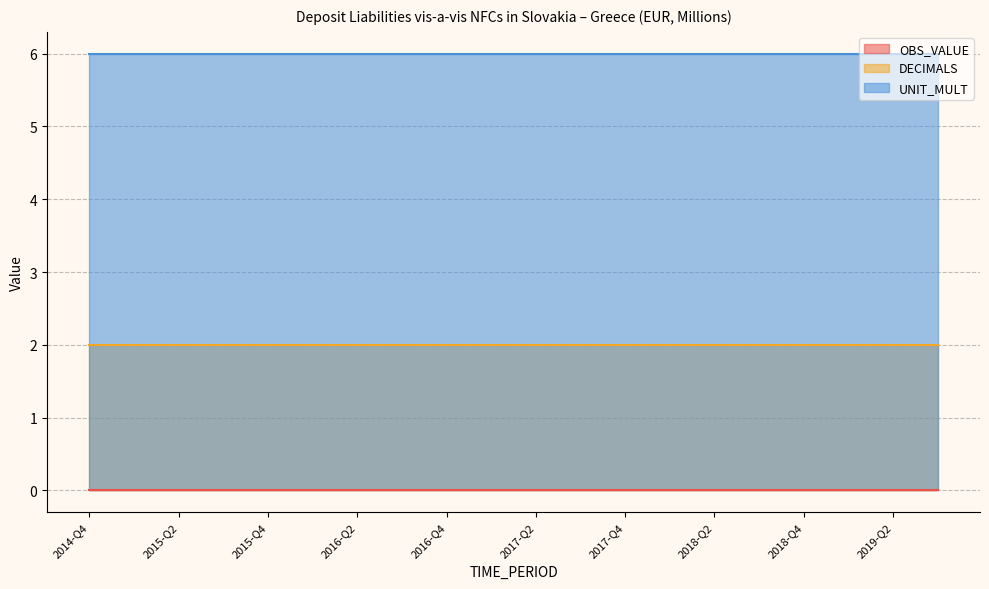

The value of UNIT_MULT at 2017-Q3 is 6. True or false?

True